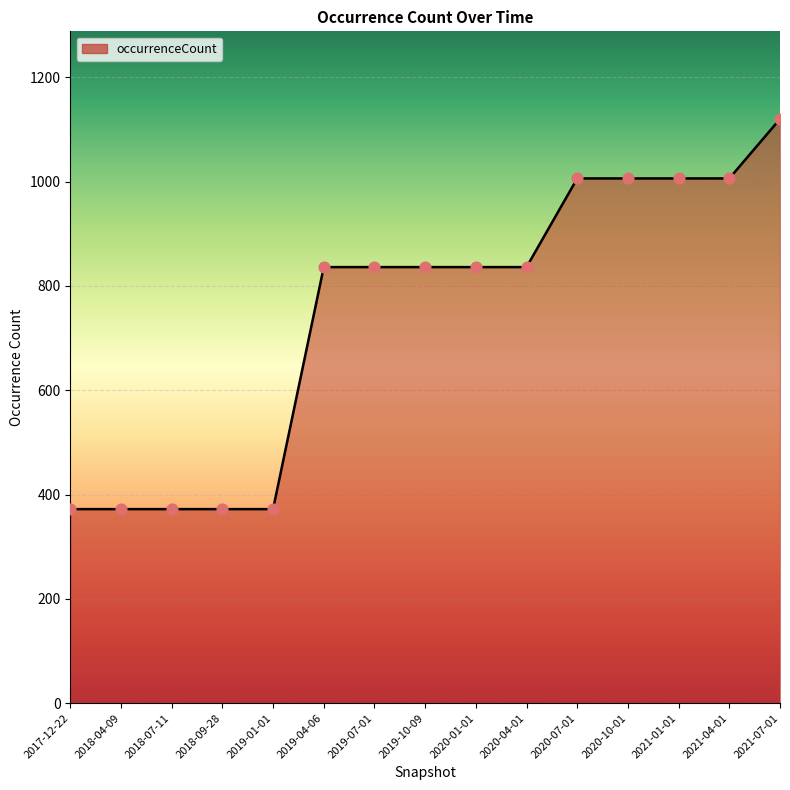

Approximately how many times larger is the value at 2021-01-01 compared to 2018-09-28?

2.7